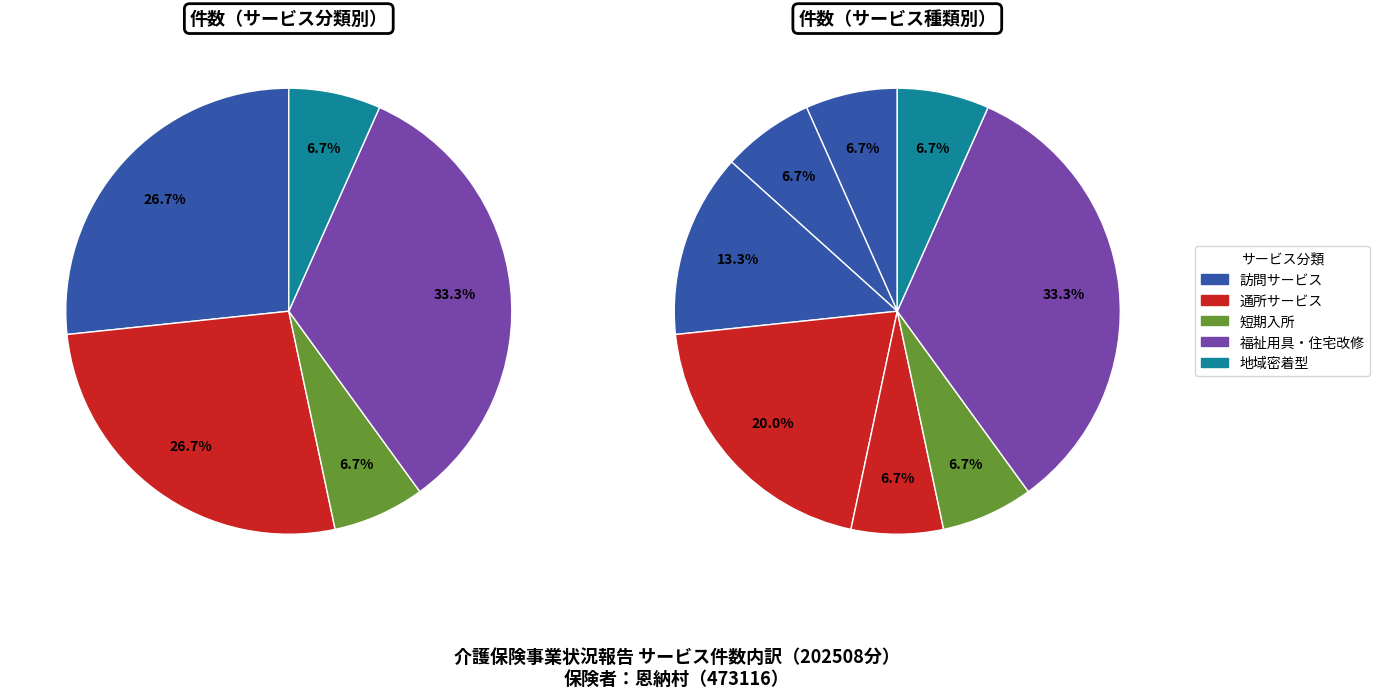

Does 訪問看護 account for over 50% of the chart?

No